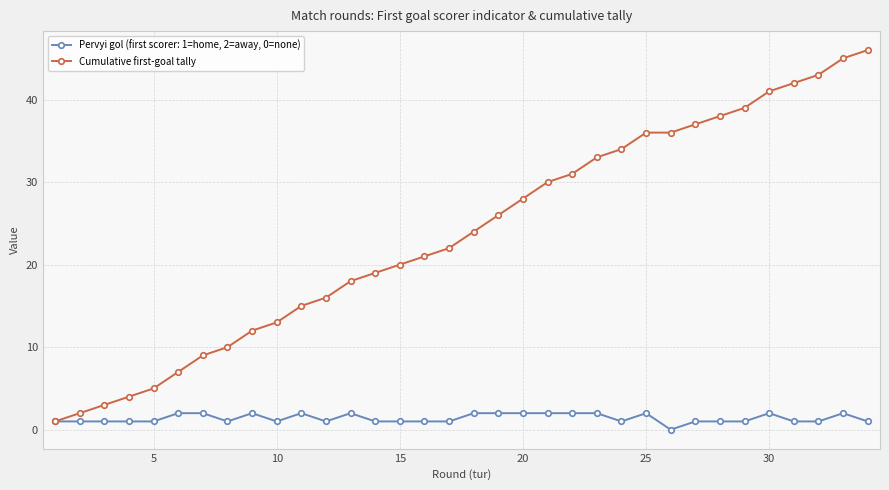

At how many categories does at least one series exceed 6?

29